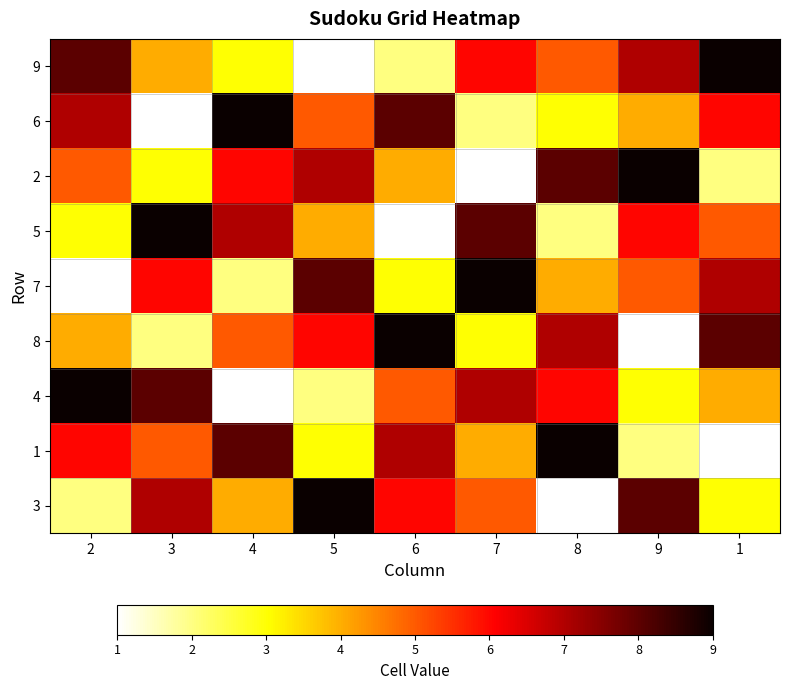

Reading right to left, transcribe all the data shown in this chart.

9: 1=9	9=7	8=5	7=6	6=2	5=1	4=3	3=4	2=8
6: 1=6	9=4	8=3	7=2	6=8	5=5	4=9	3=1	2=7
2: 1=2	9=9	8=8	7=1	6=4	5=7	4=6	3=3	2=5
5: 1=5	9=6	8=2	7=8	6=1	5=4	4=7	3=9	2=3
7: 1=7	9=5	8=4	7=9	6=3	5=8	4=2	3=6	2=1
8: 1=8	9=1	8=7	7=3	6=9	5=6	4=5	3=2	2=4
4: 1=4	9=3	8=6	7=7	6=5	5=2	4=1	3=8	2=9
1: 1=1	9=2	8=9	7=4	6=7	5=3	4=8	3=5	2=6
3: 1=3	9=8	8=1	7=5	6=6	5=9	4=4	3=7	2=2